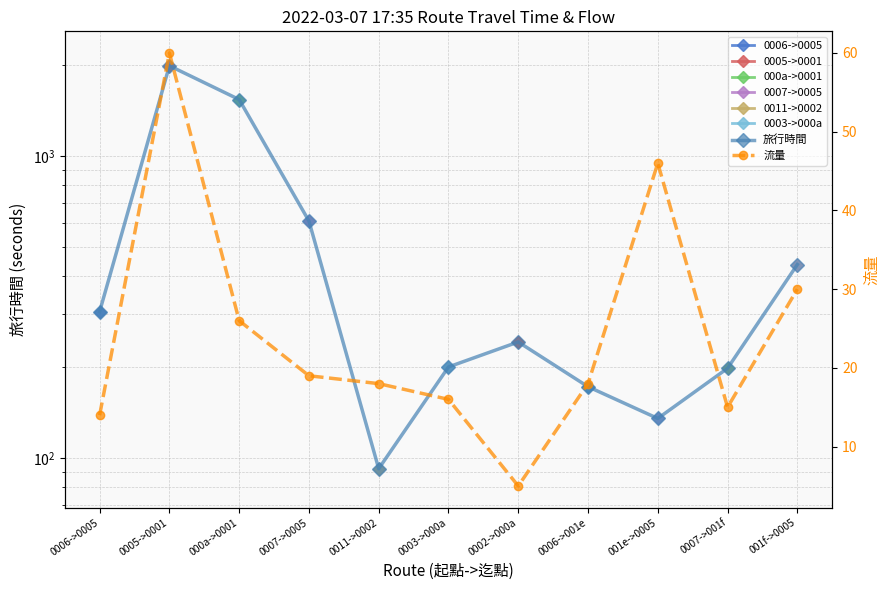

Where does the 旅行時間 series first go above 242?

0006->0005